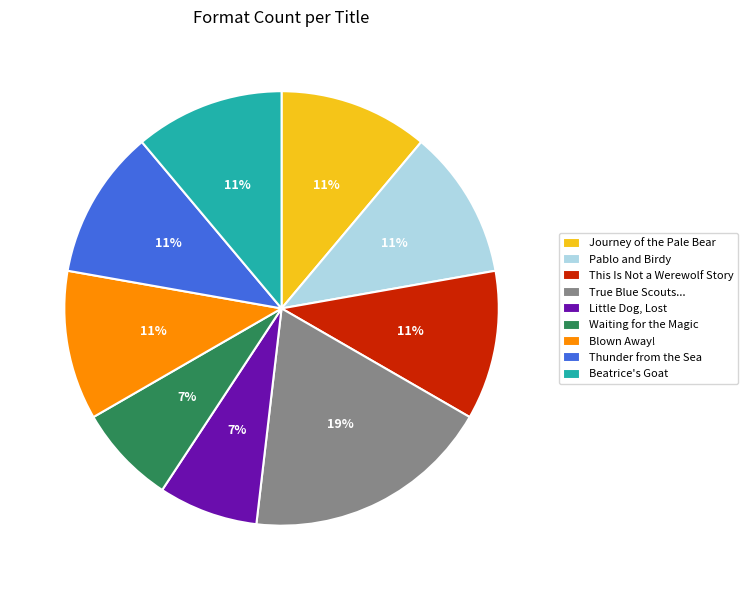

To the nearest percent, what percentage of the pie is This Is Not a Werewolf Story?

11%